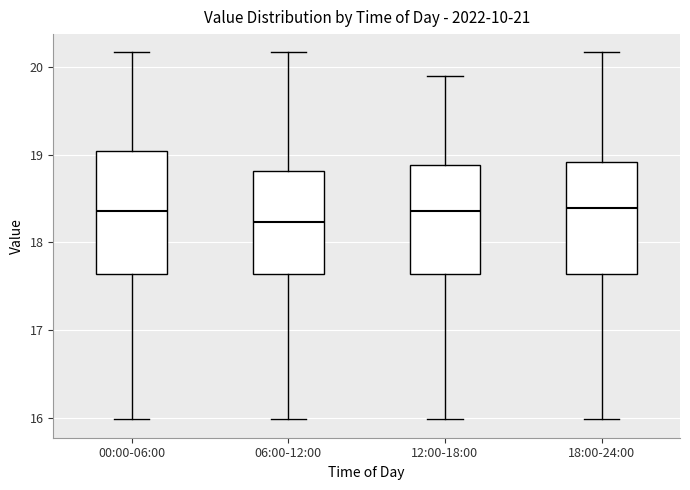

Reading left to right, read every box against the y-axis: the position of its median line, the range the box covers, and the ends of its whiskers. The values are not printed on the chart, so give them approximately, as read against the axis.

00:00-06:00: median 18.4, box 17.6 to 19.1, whiskers 16.0 to 20.2
06:00-12:00: median 18.2, box 17.6 to 18.8, whiskers 16.0 to 20.2
12:00-18:00: median 18.4, box 17.6 to 18.9, whiskers 16.0 to 19.9
18:00-24:00: median 18.4, box 17.6 to 18.9, whiskers 16.0 to 20.2